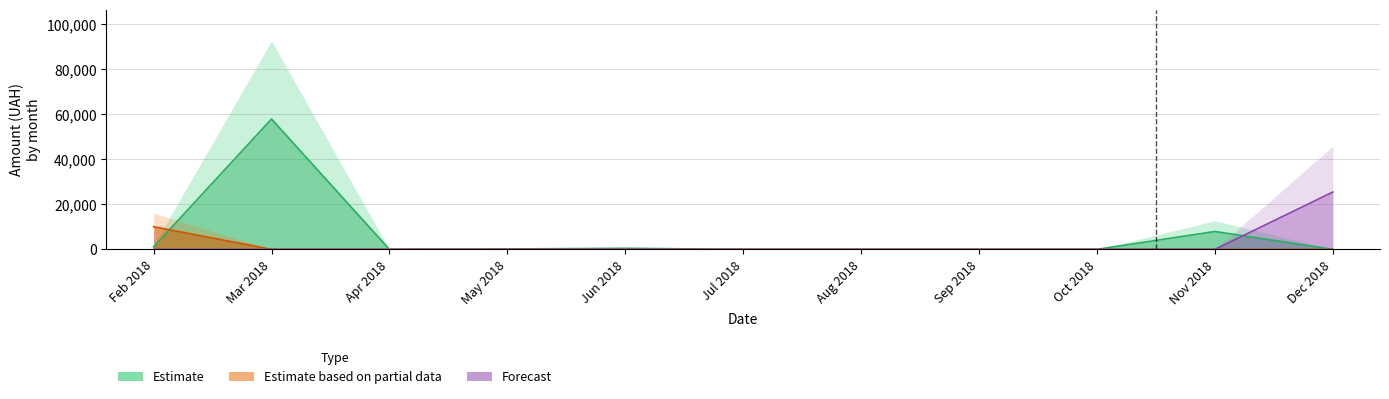

Is the value of Estimate based on partial data at Aug 2018 greater than the value of Estimate at Jun 2018?

No